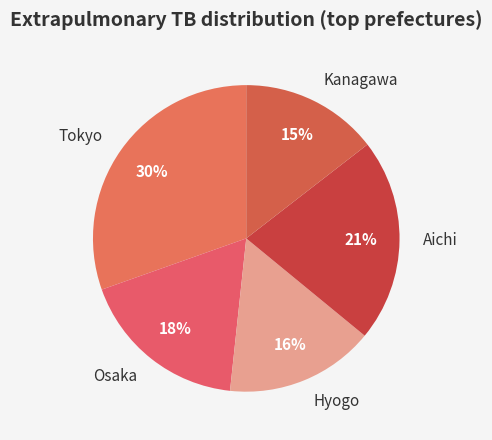

Do Osaka and Tokyo together represent more than half of the pie?

No